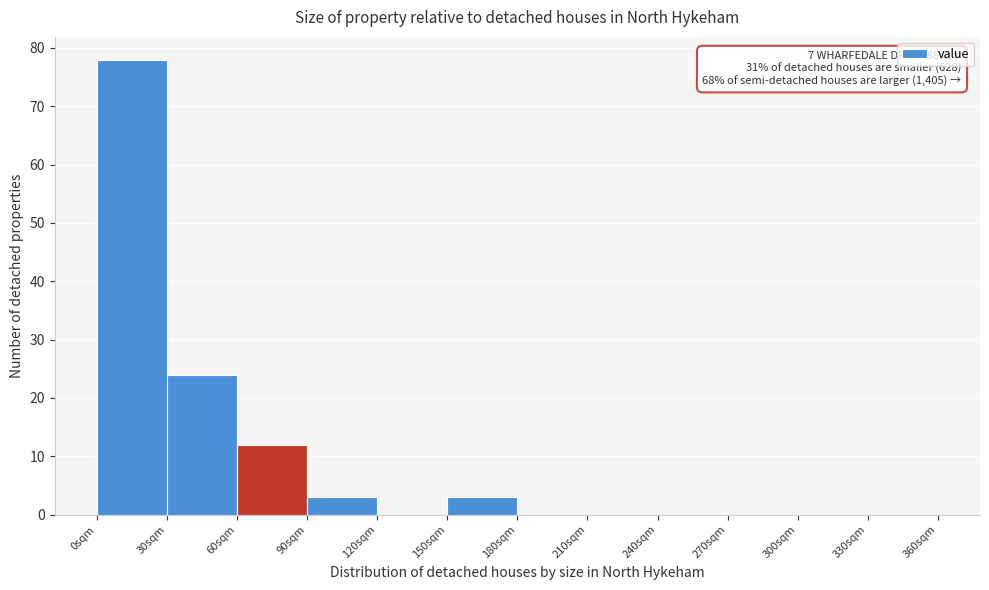

Over which range of the x-axis is the bar tallest?

0 to 30